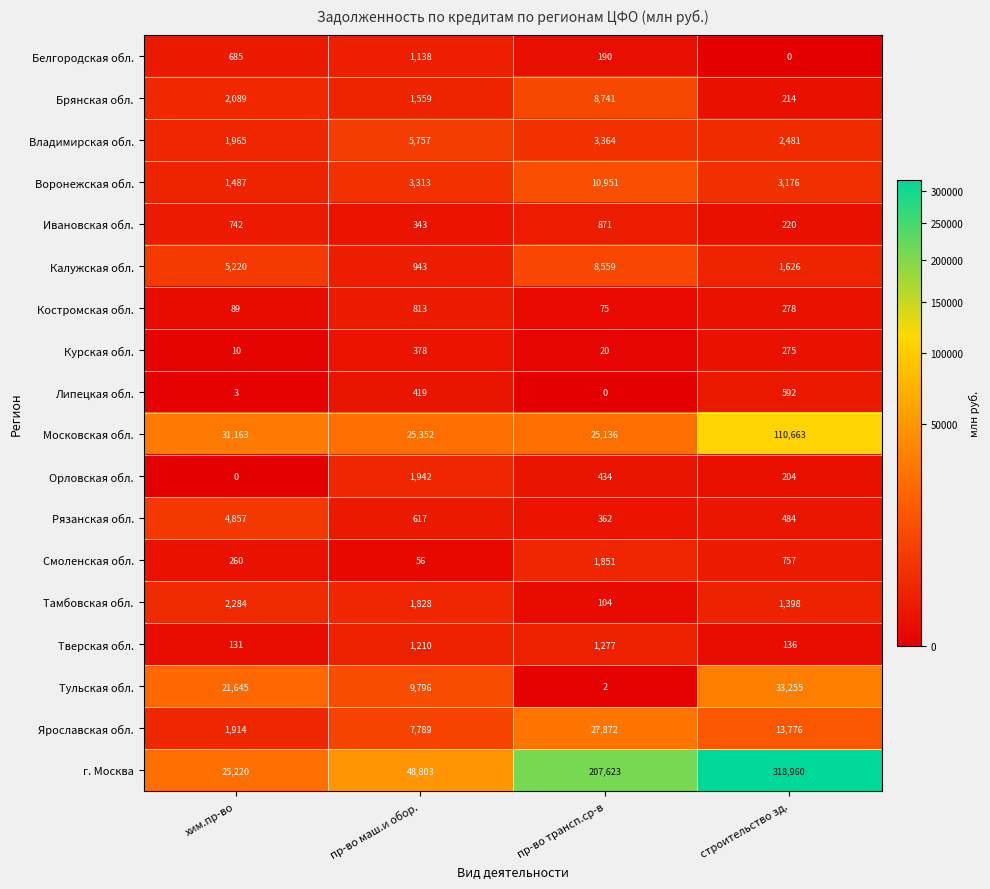

Between пр-во маш.и обор. and пр-во трансп.ср-в, which series saw the biggest shift?

г. Москва